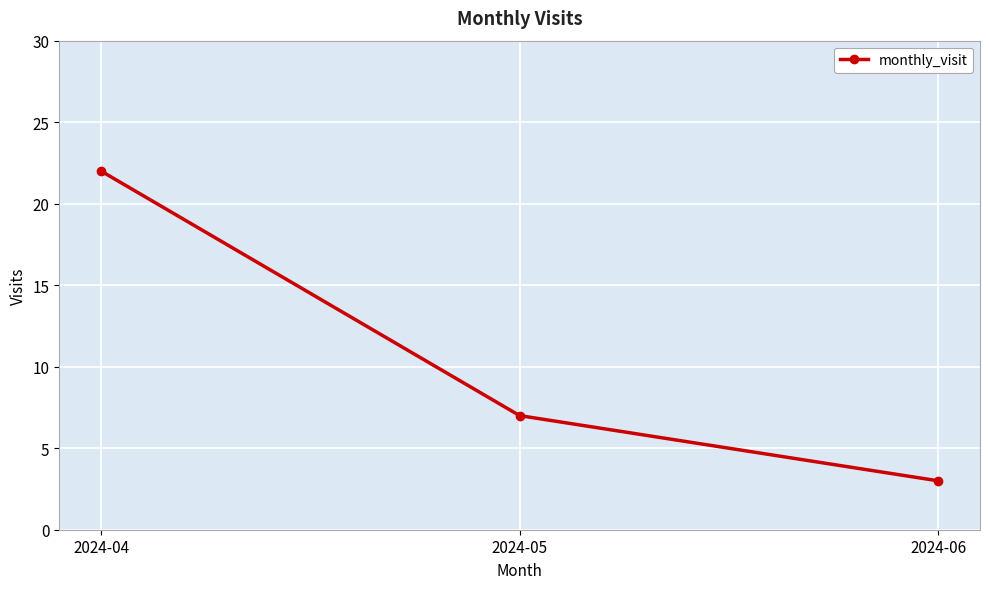

Reading right to left, extract all data points from this chart.

2024-06=3	2024-05=7	2024-04=22